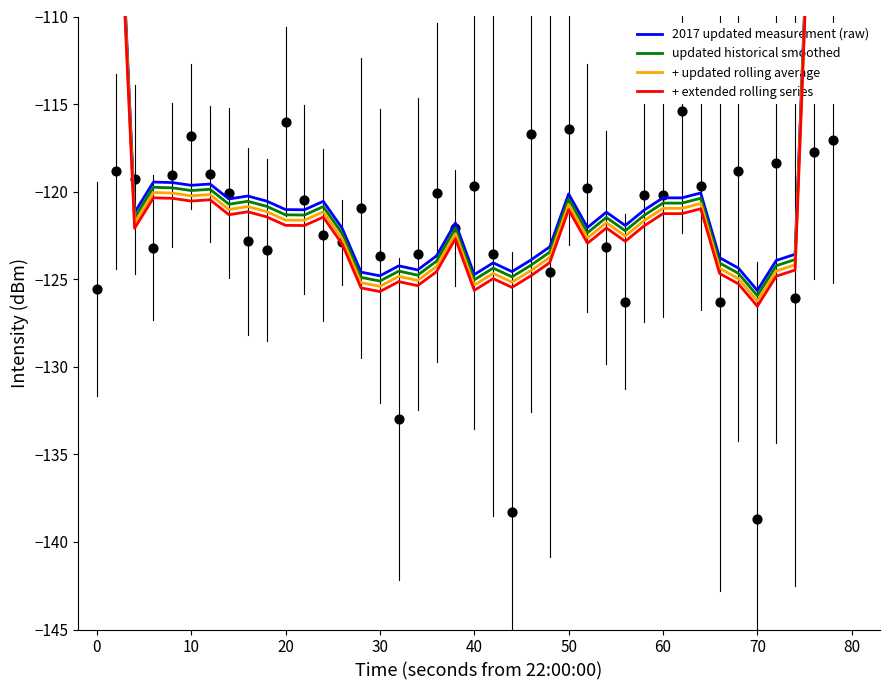

Which series has the largest total across all categories?

2017 updated measurement (raw)